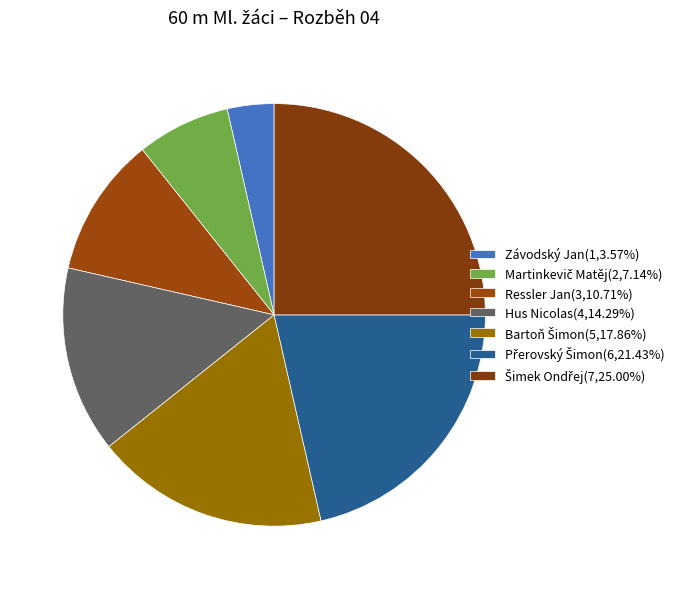

Which slice is the smallest?

Závodský Jan